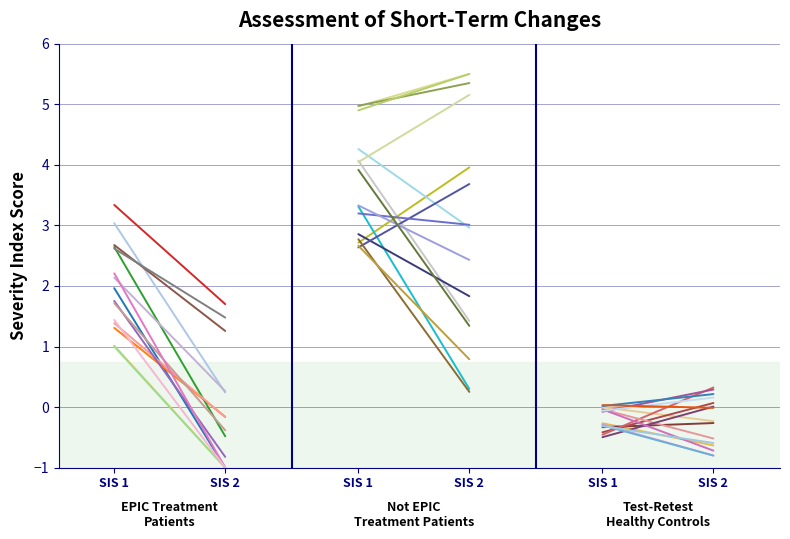

What are all the series names shown in the legend?

im3j_0, tO_0, iMJj_0